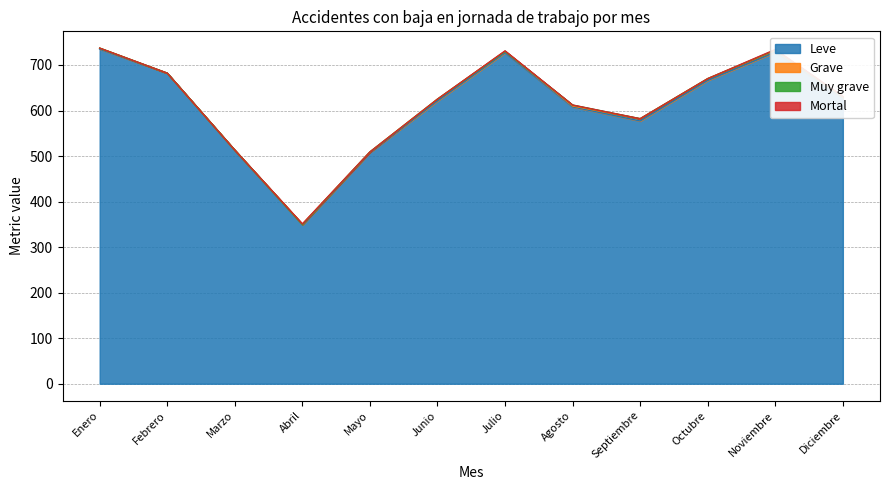

What is the total value across all series at Septiembre?

582